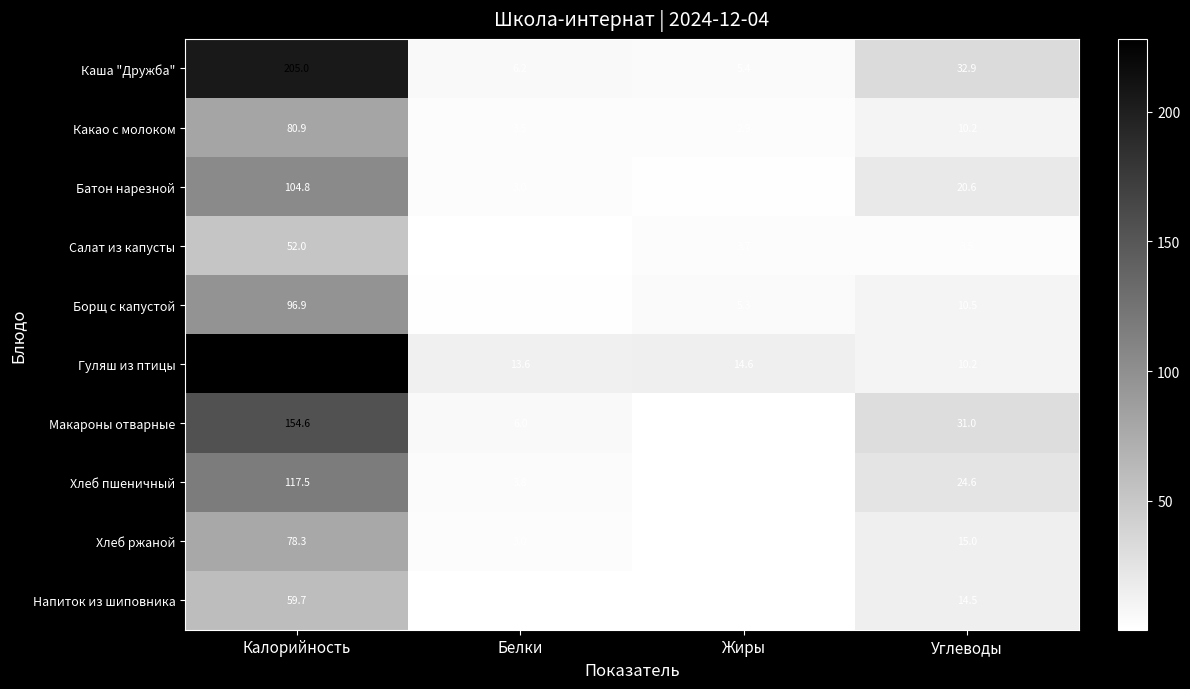

Which label corresponds to the smallest value in the chart?

Жиры